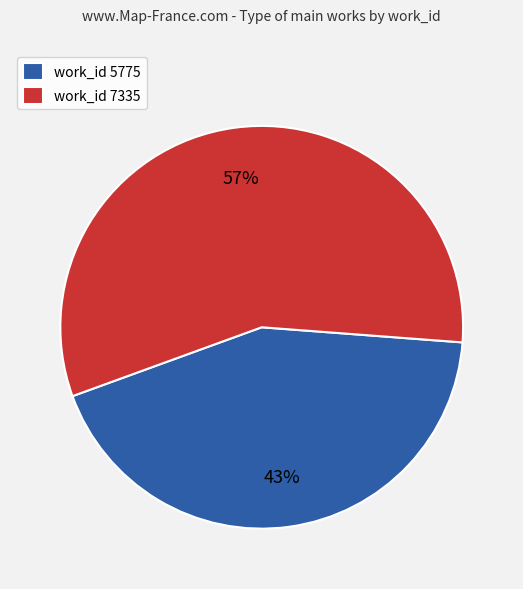

Is there any slice that represents more than half of the pie?

Yes